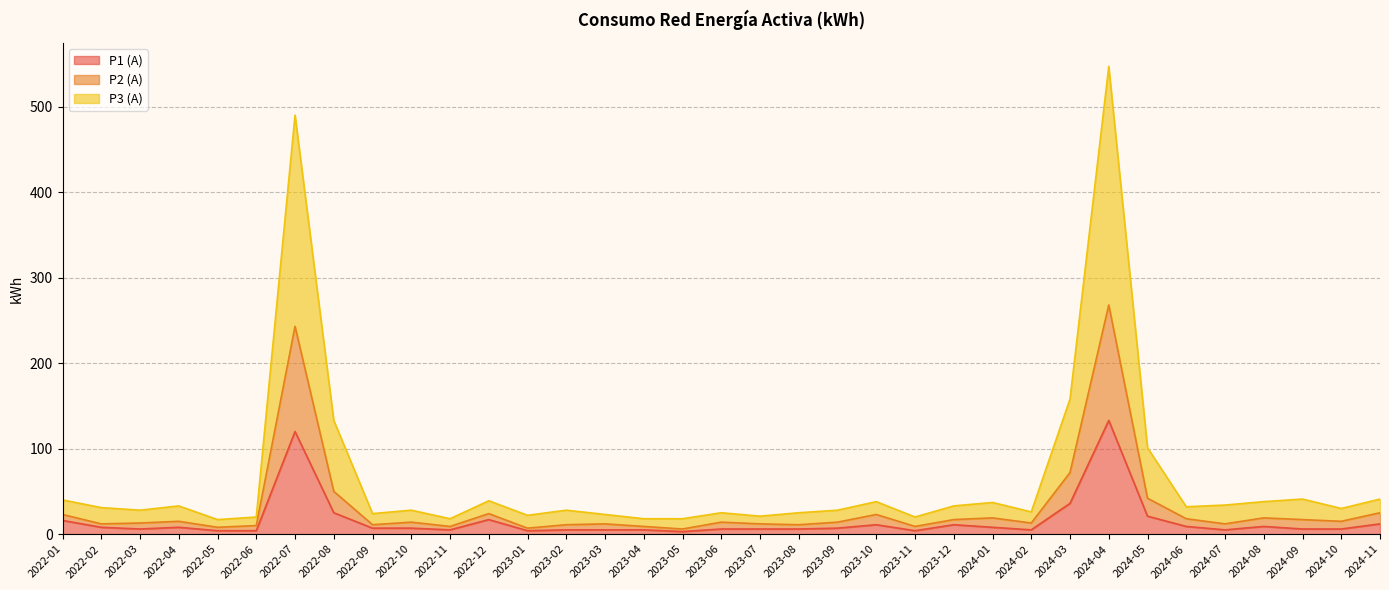

Does the chart have visible grid lines?

Yes